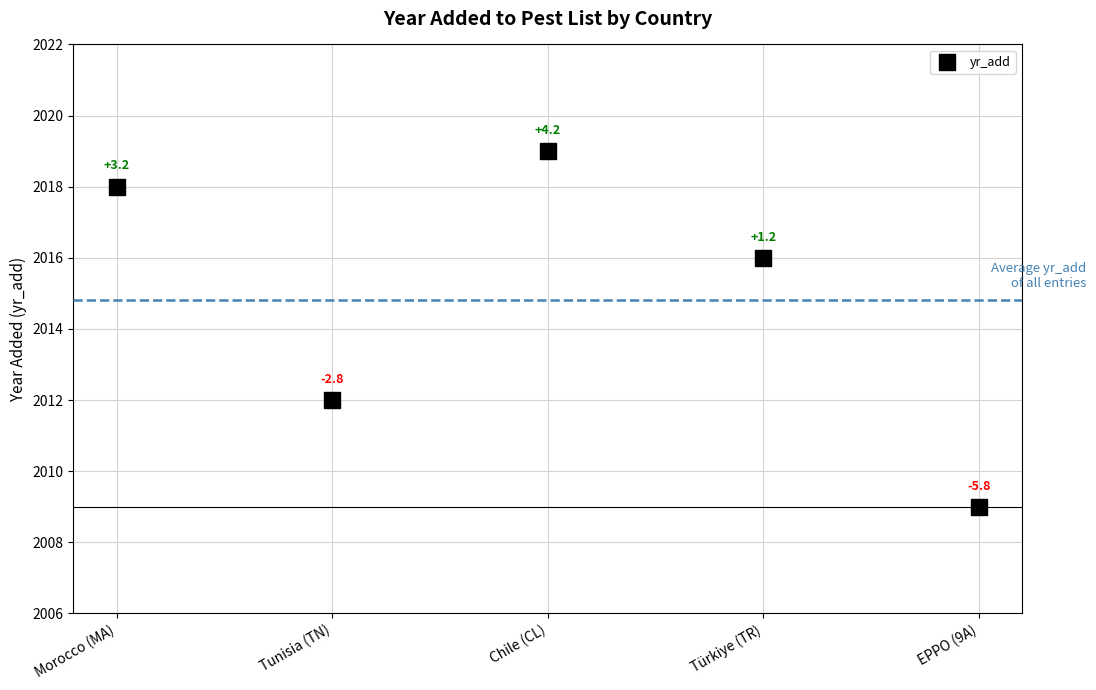

What Y value in the scatter plot is closest to 2014?

2012